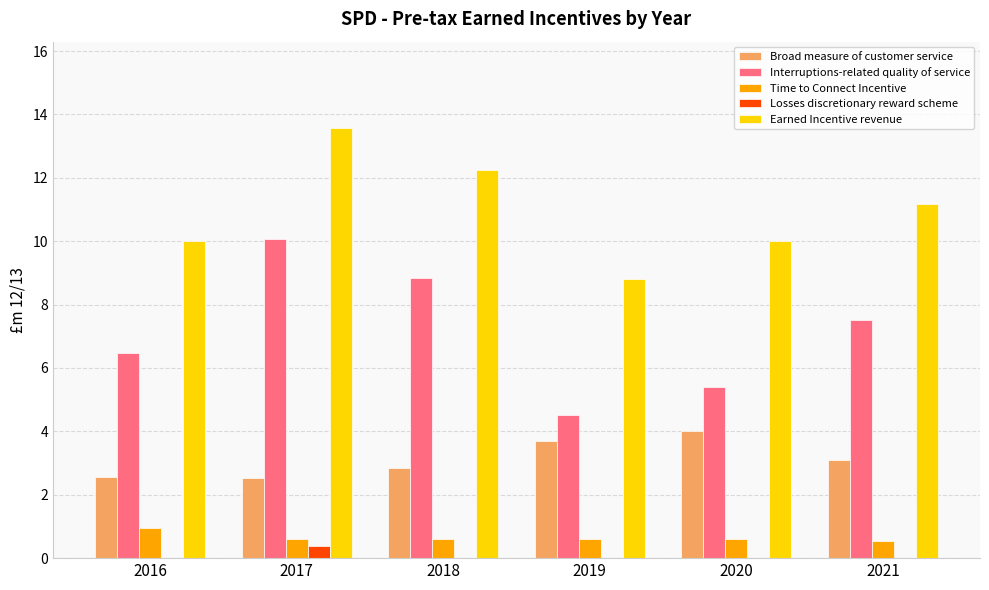

Which series has the largest total across all categories?

Earned Incentive revenue